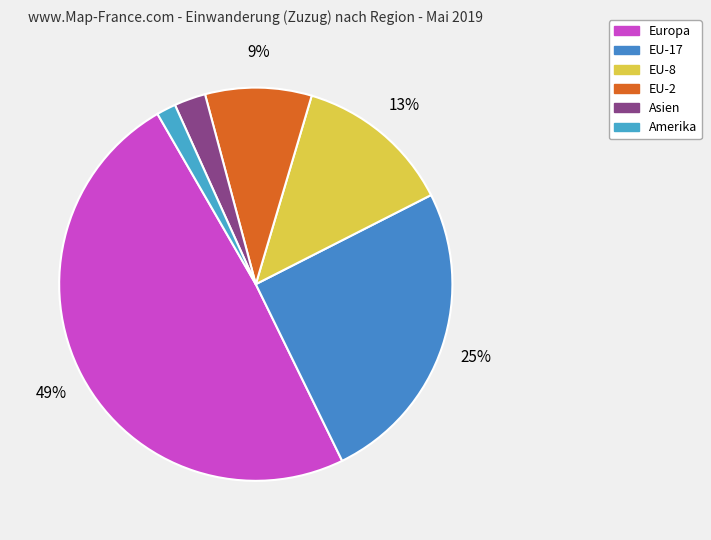

What percentage is the Europa slice, to the nearest percent?

49%